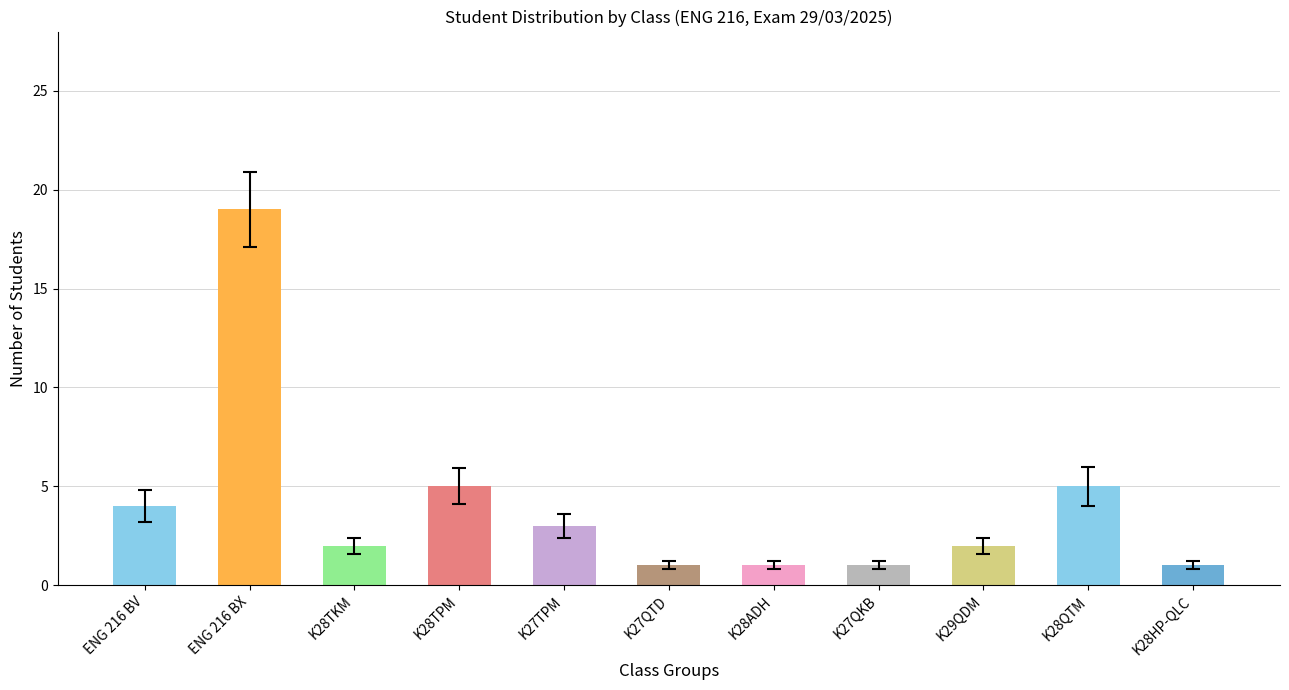

How many series are shown in this chart?

1